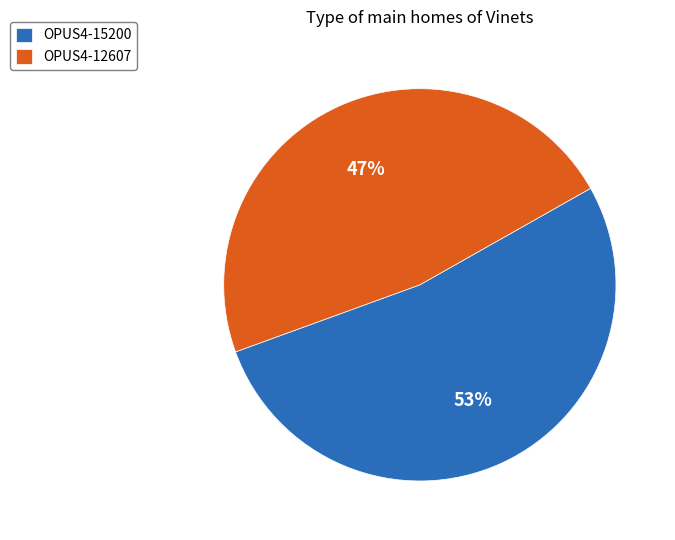

Is the sum of OPUS4-12607 and OPUS4-15200 greater than half?

Yes